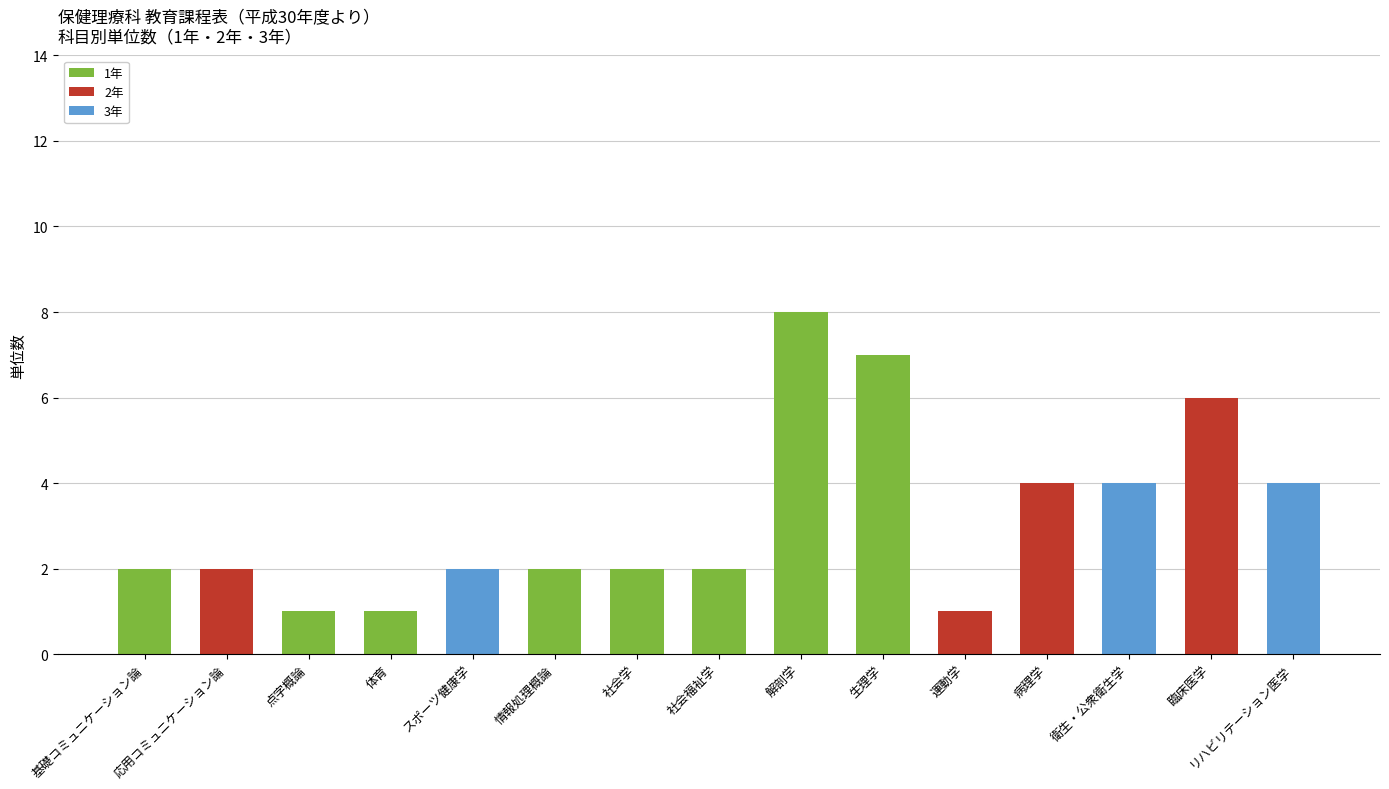

The value of 1年 at 解剖学 is 3. True or false?

False